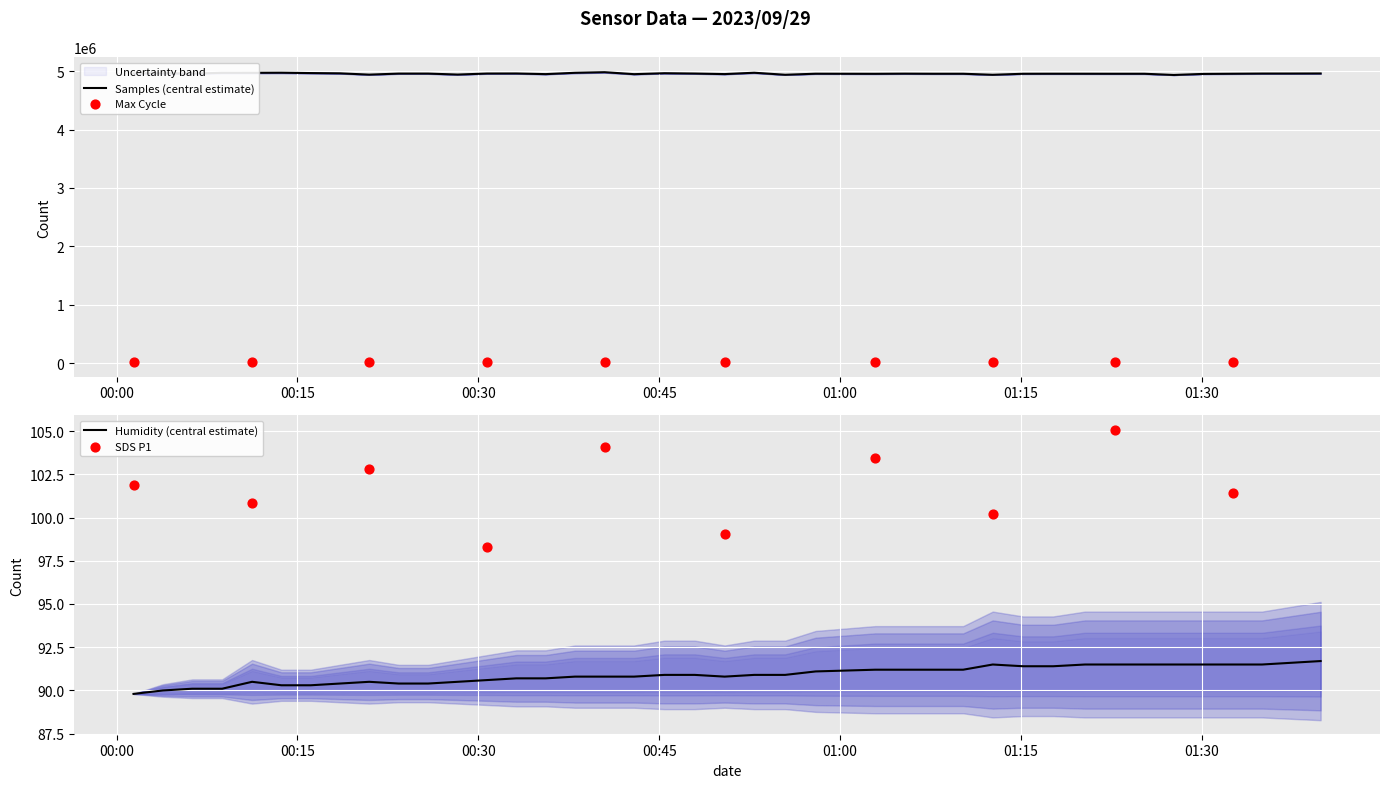

What is the highest value of the Samples (central estimate) series?

4981376